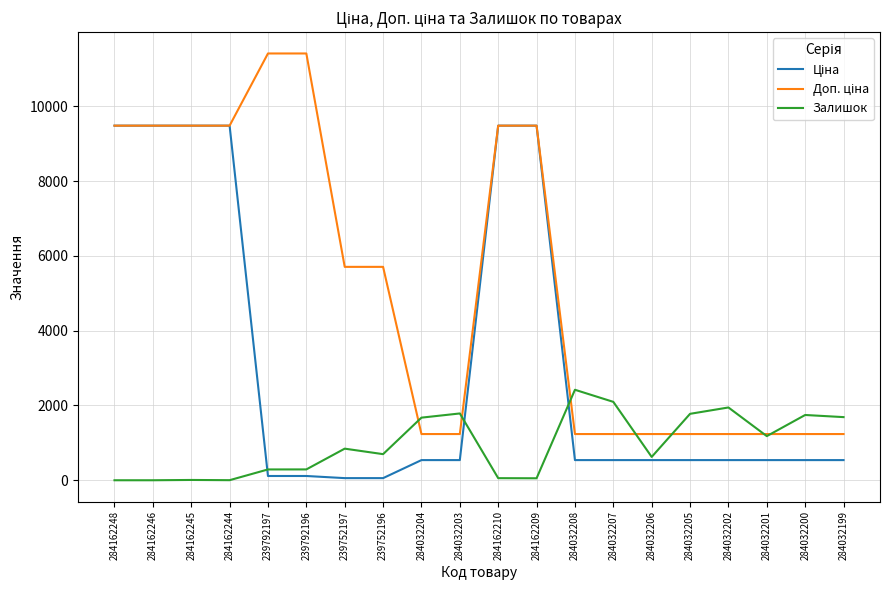

What is the greatest value displayed?

11410.0